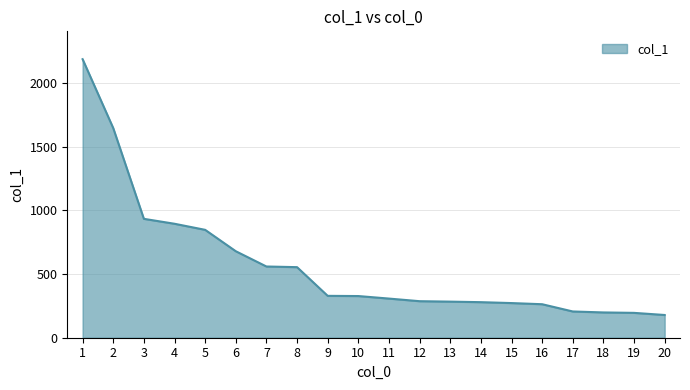

What is the difference between the maximum and minimum values?

2007.0